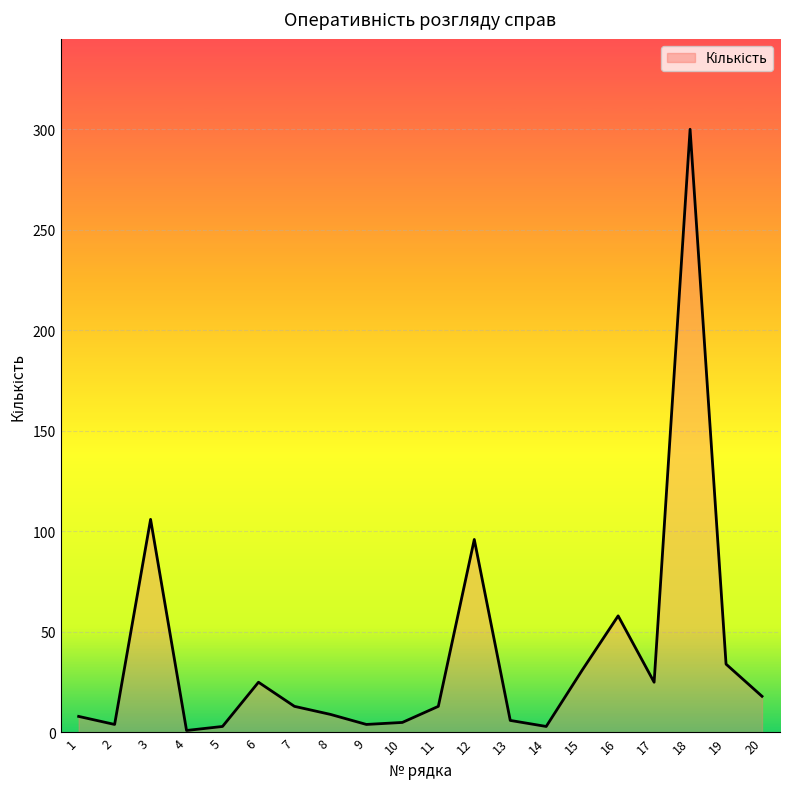

What is the value of the 6th point from the left?

25